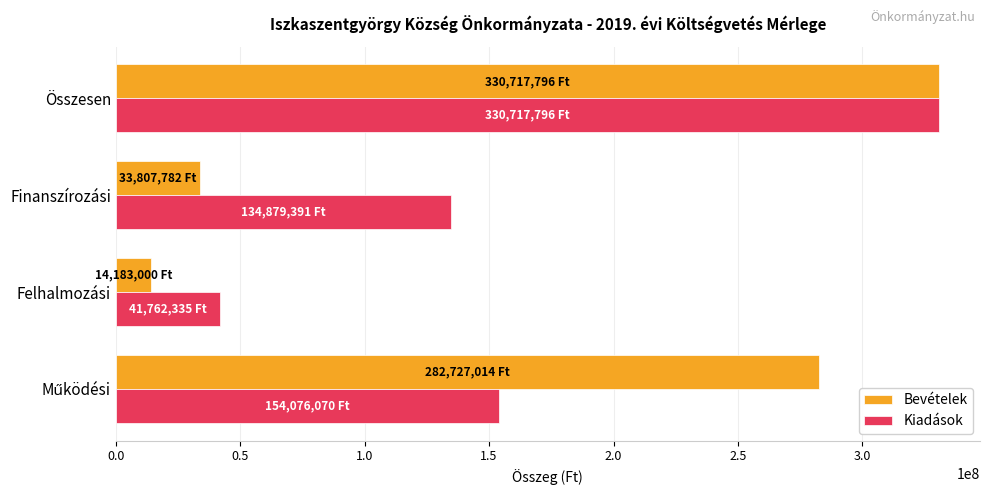

What are all the series names shown in the legend?

Bevételek, Kiadások